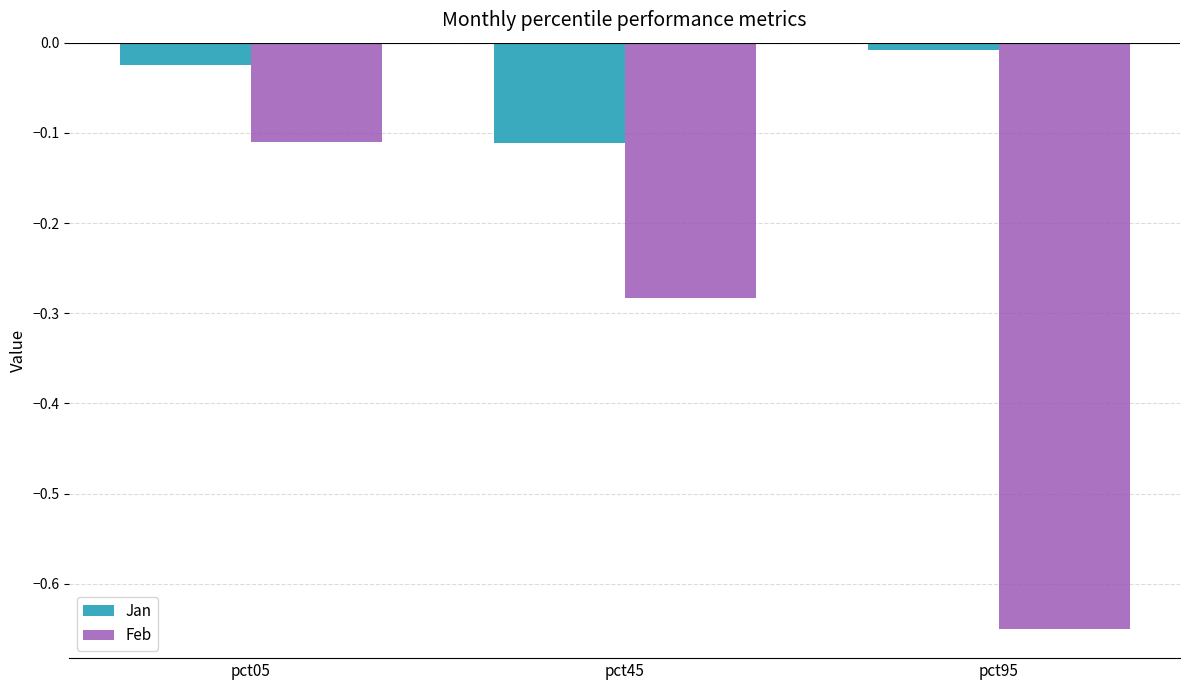

At which category is the sum across all series the highest?

pct05